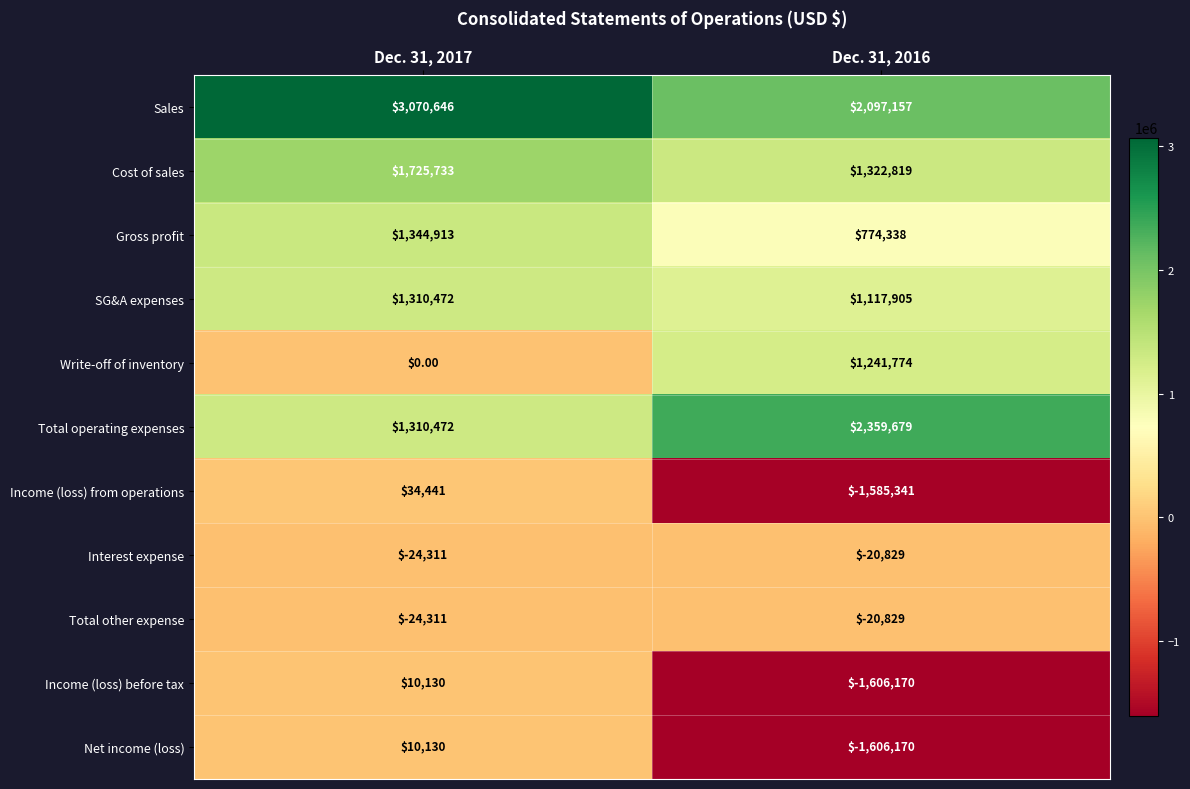

Is the value of Gross profit at Dec. 31, 2017 greater than the value of Total other expense at Dec. 31, 2017?

Yes